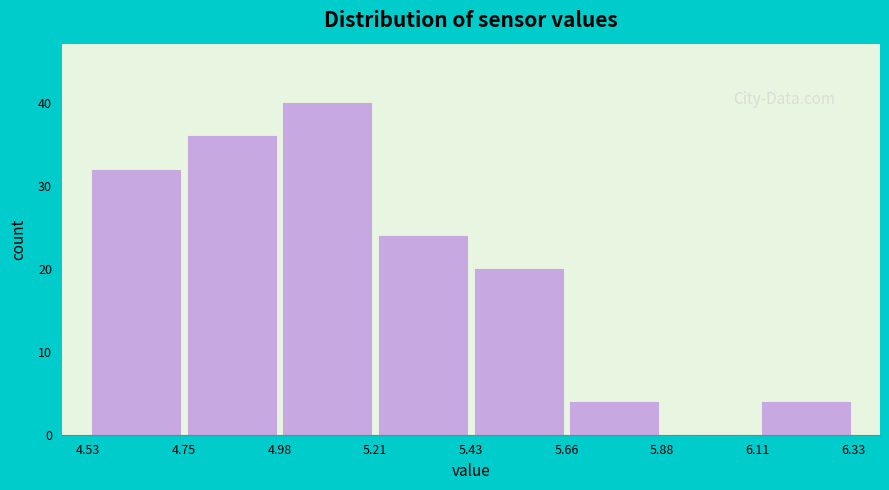

Reading left to right, transcribe this chart: for each bar, give the range it covers on the x-axis and its height. The values are not printed on the chart, so give them approximately, as read against the axis.

4.53 to 4.75: 32
4.75 to 4.98: 36
4.98 to 5.21: 40
5.21 to 5.43: 24
5.43 to 5.66: 20
5.66 to 5.88: 4
5.88 to 6.11: 0
6.11 to 6.33: 4